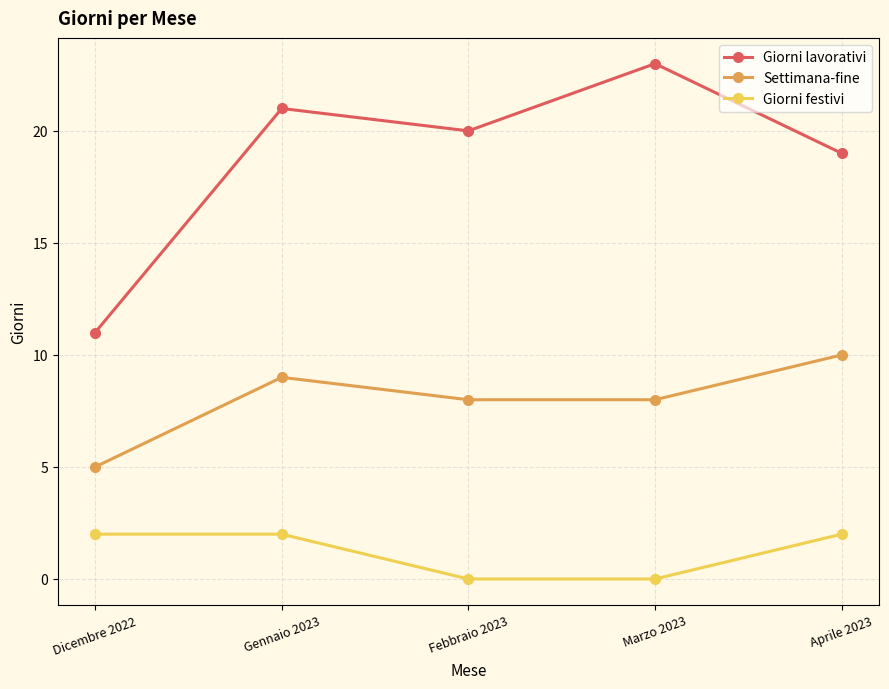

Read the Giorni lavorativi value at Febbraio 2023, to the nearest 10.

20